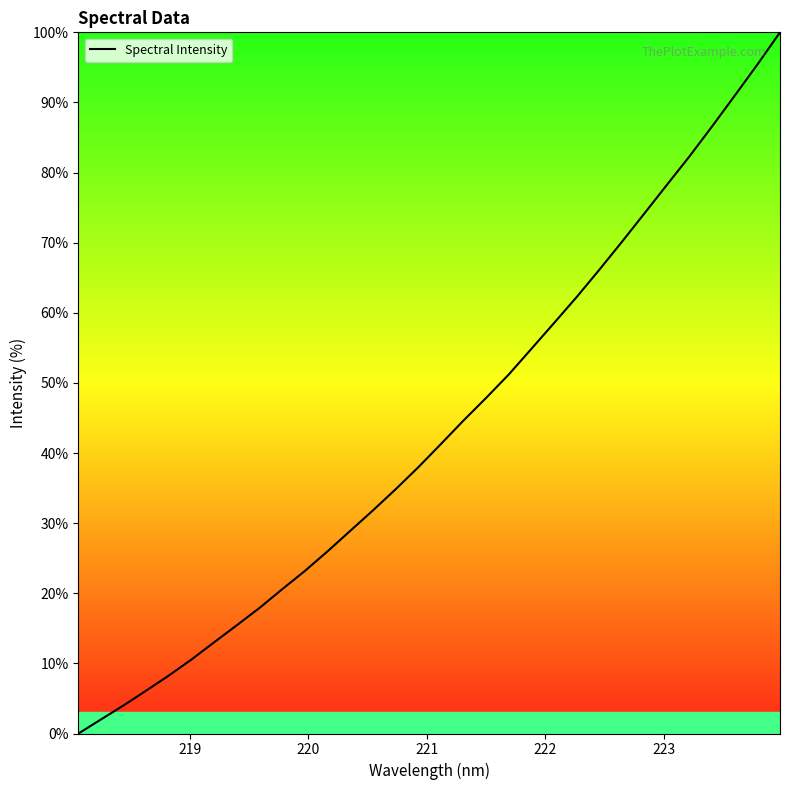

How many series are shown in this chart?

1